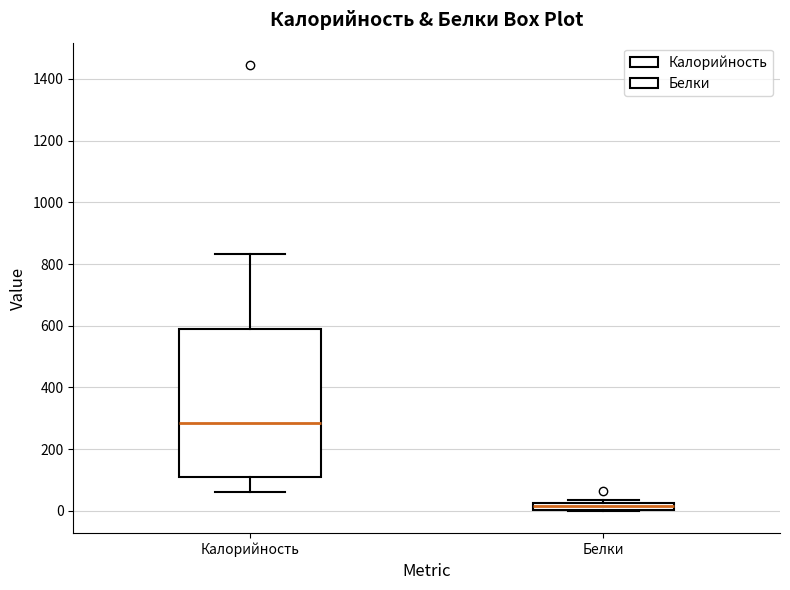

Which box is the tallest, from its lower edge to its upper edge?

Калорийность